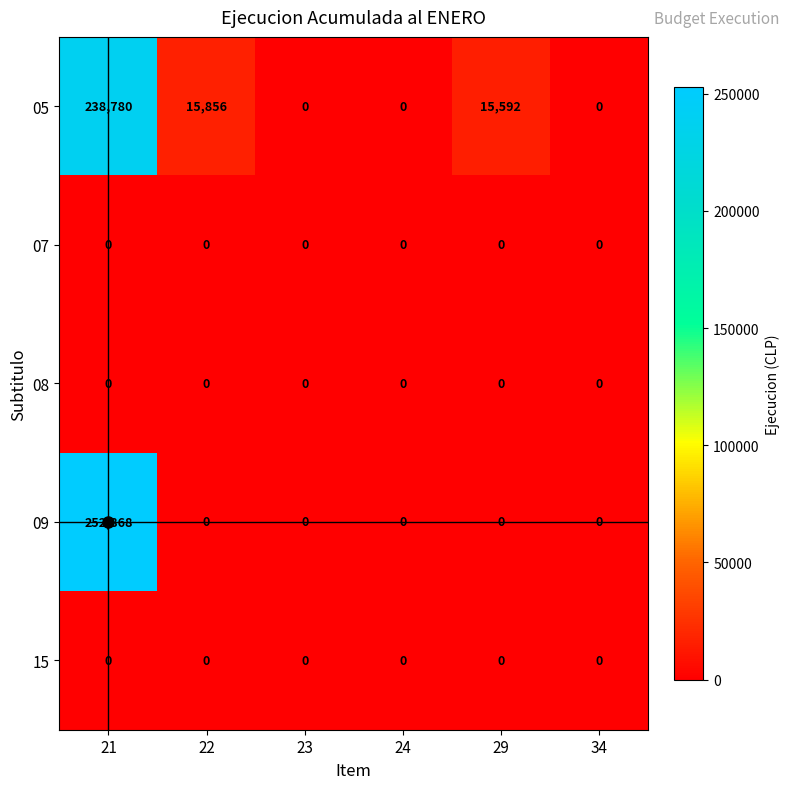

The 07 series shows 0 at 29. True or false?

True